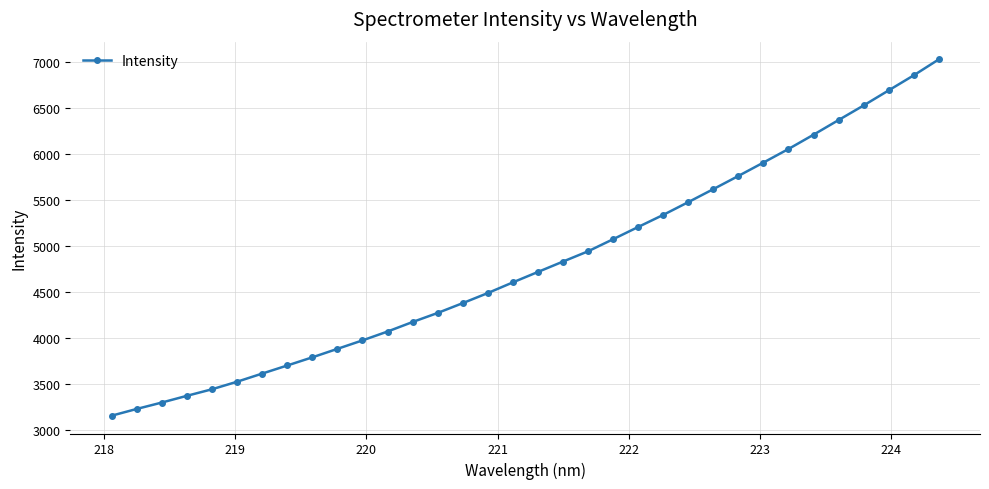

Does the chart display data point markers on the line(s)?

Yes